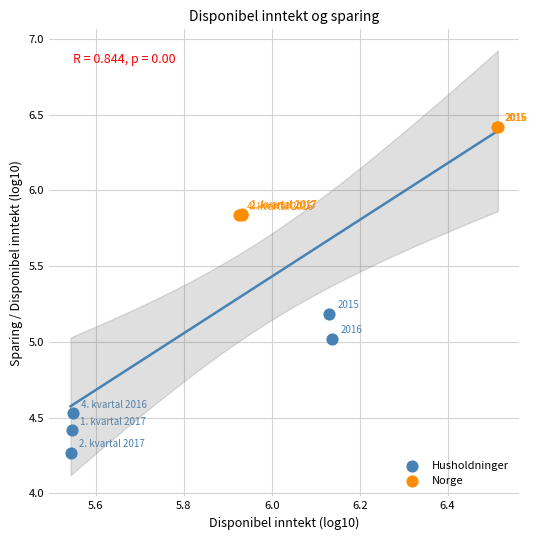

Which series has the largest Y range (max minus min)?

Husholdninger